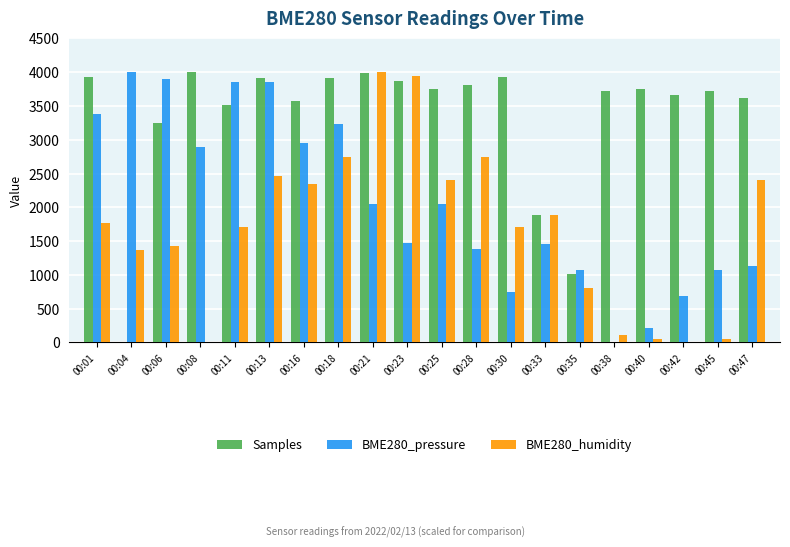

Is the value of BME280_pressure at 00:18 greater than the value of Samples at 00:47?

No